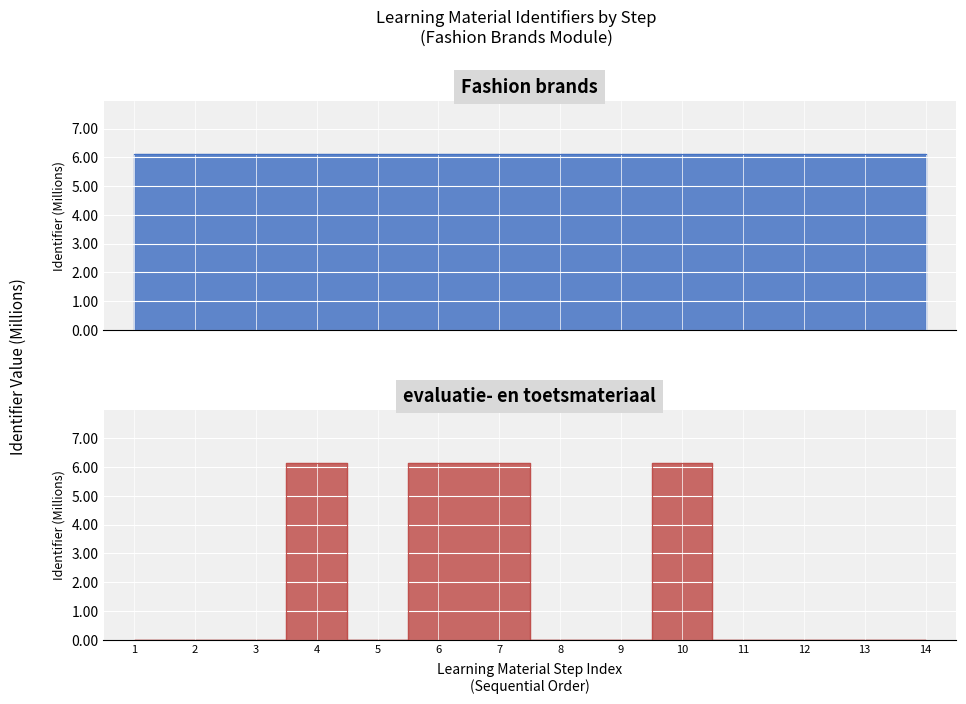

Does the chart display data point markers on the line(s)?

No